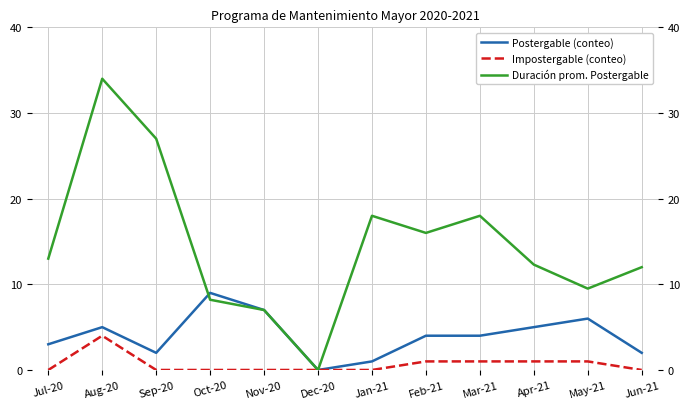

At which category is the sum across all series the highest?

Aug-20